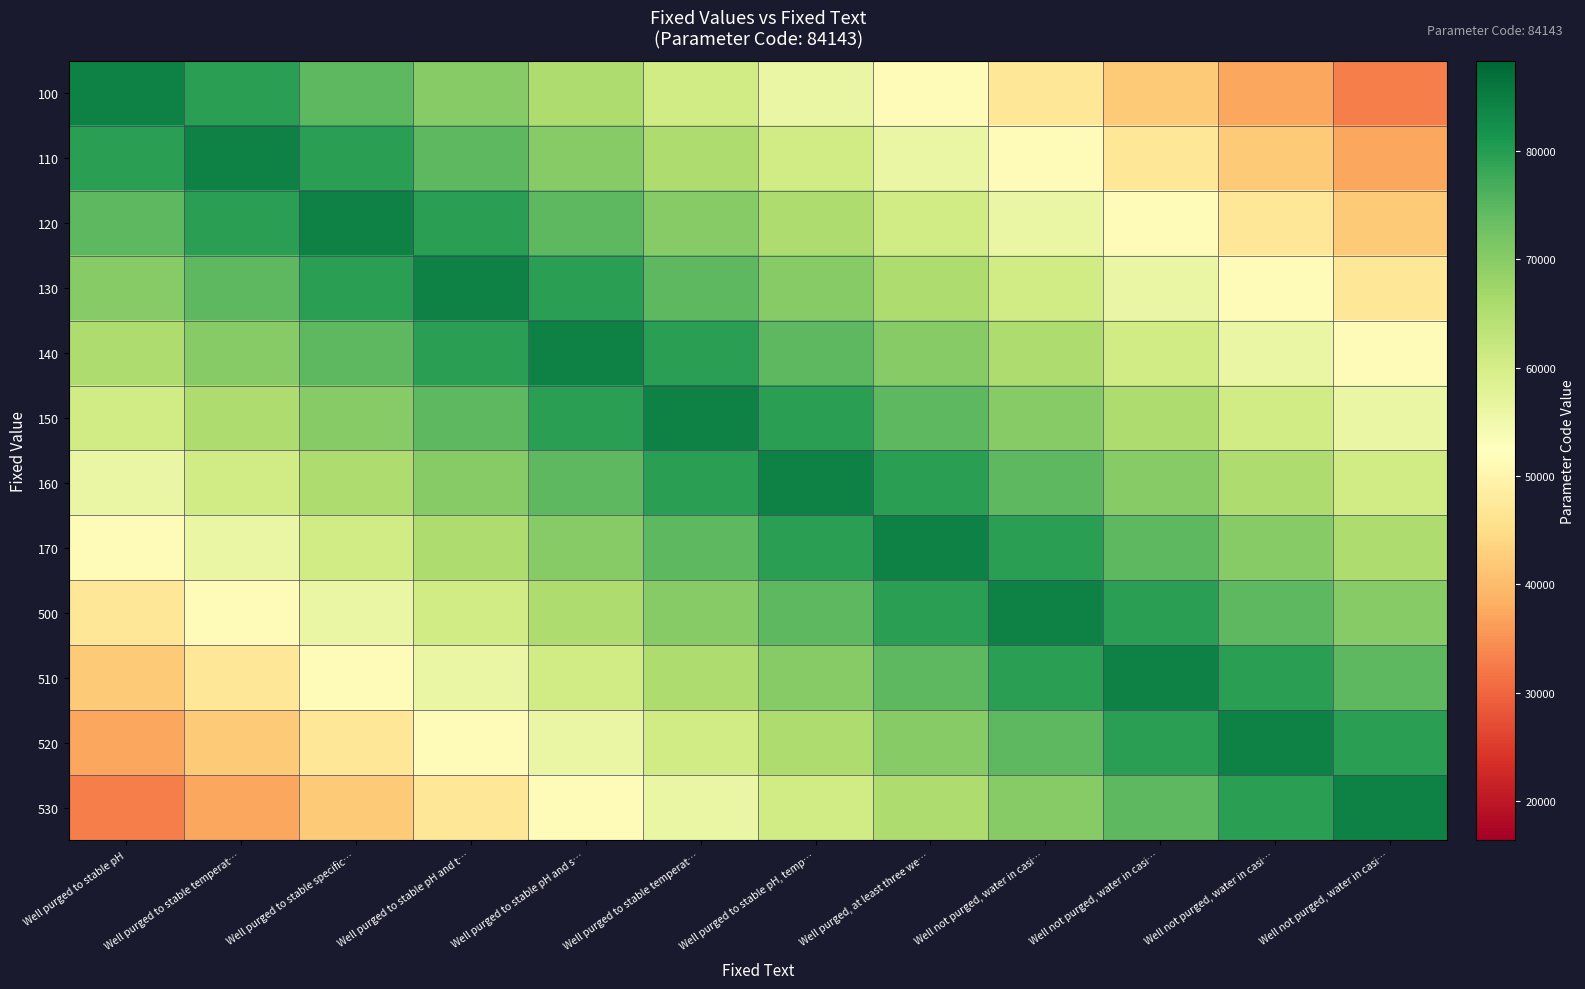

How many distinct data groups are displayed?

12